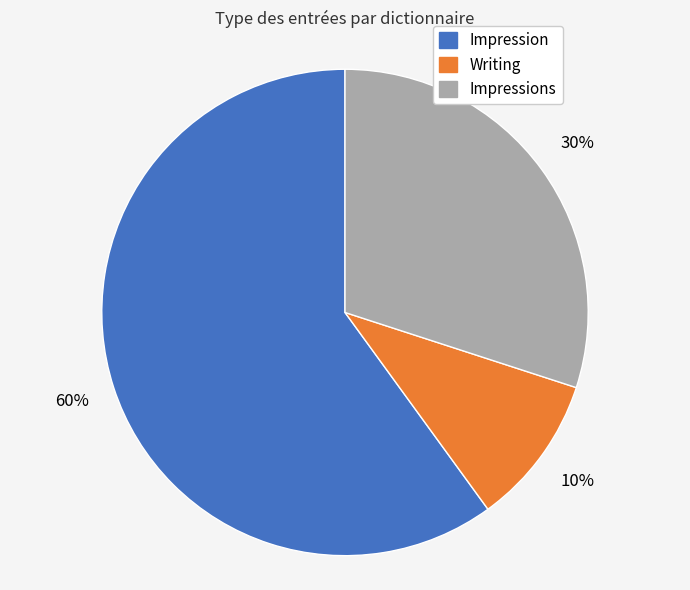

To the nearest percent, what is the average slice percentage?

33%